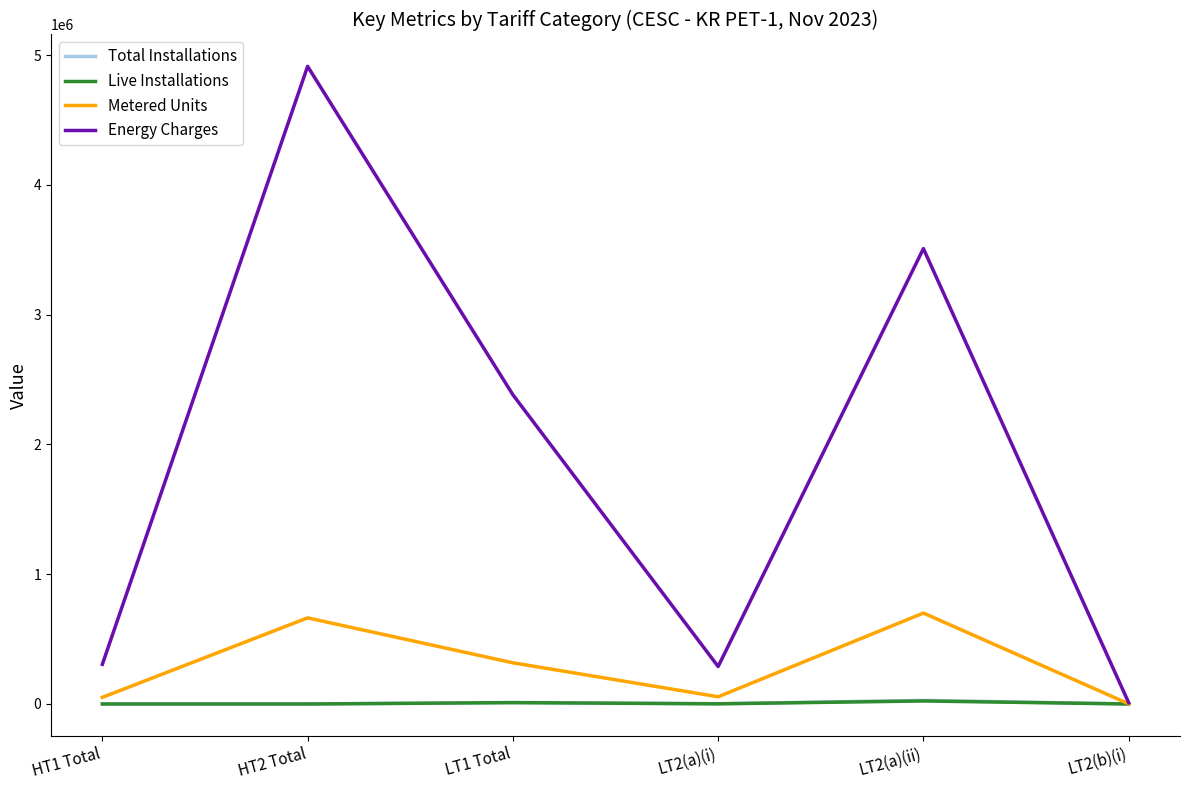

At which category is the sum across all series the highest?

HT2 Total